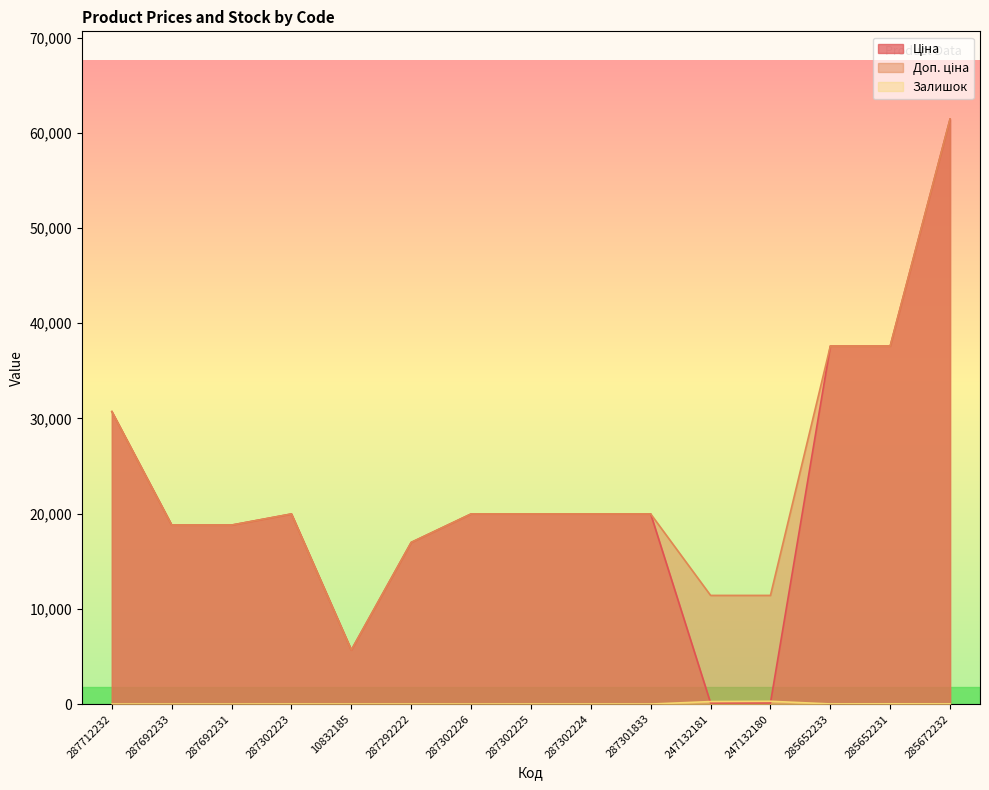

True or false: Ціна has a value of 30186.3 at 287692233.

False